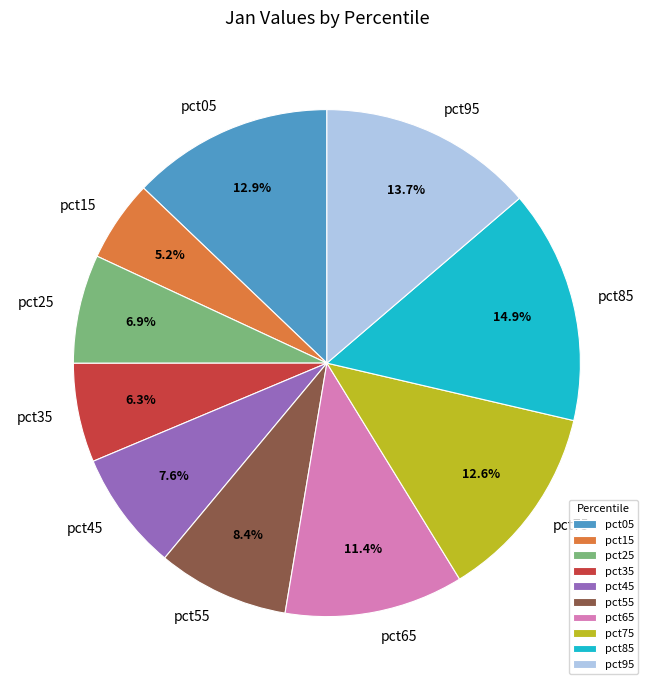

Does pct65 represent more than half of the total?

No